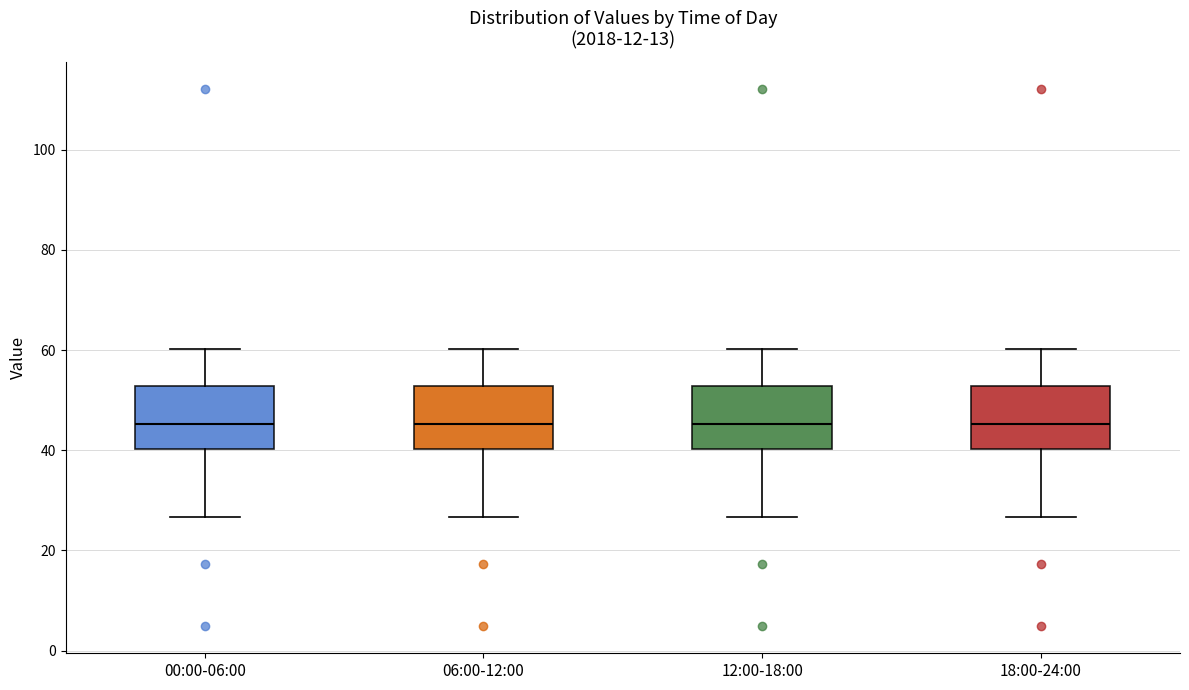

Where is the upper edge of the box for 18:00-24:00 on the y-axis? The values are not printed on the chart, so give them approximately, as read against the axis.

52